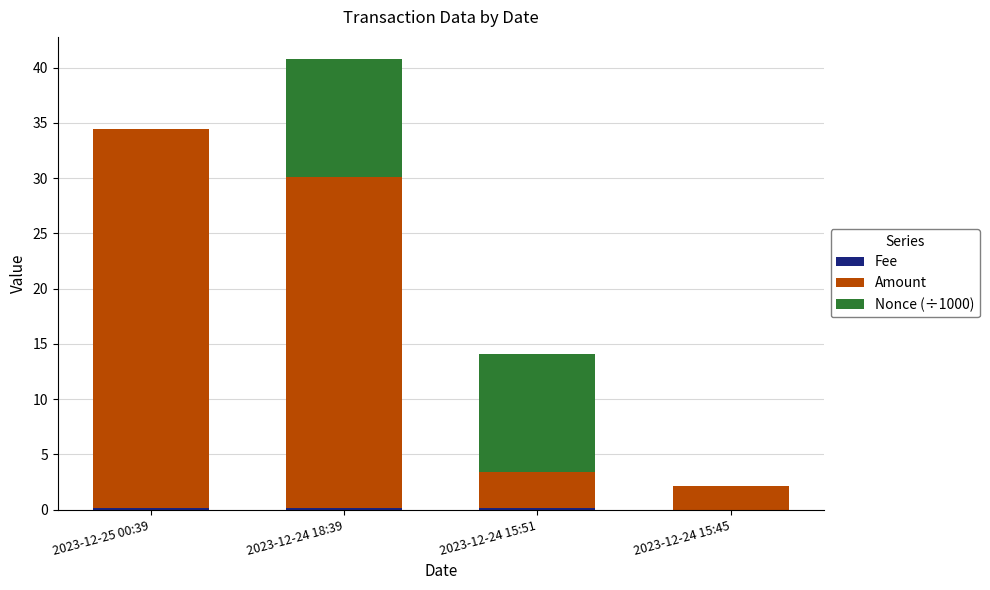

At which category is the sum across all series the highest?

2023-12-24 18:39